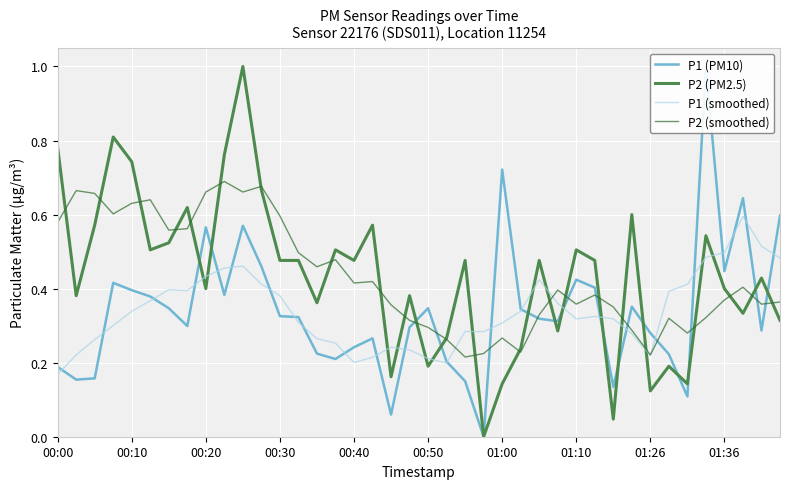

What is the difference between the P1 (PM10) values at 37 and 01:26?

0.1